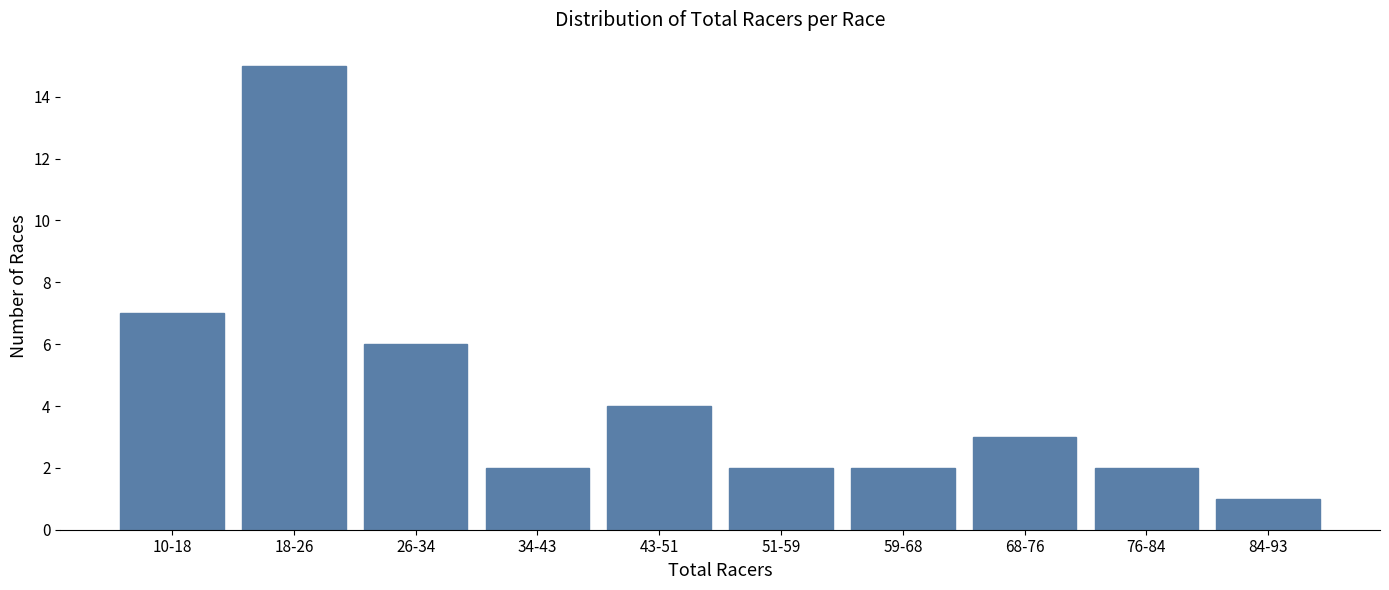

Reading left to right, list all the values displayed in this chart.

10-18=7	18-26=15	26-34=6	34-43=2	43-51=4	51-59=2	59-68=2	68-76=3	76-84=2	84-93=1